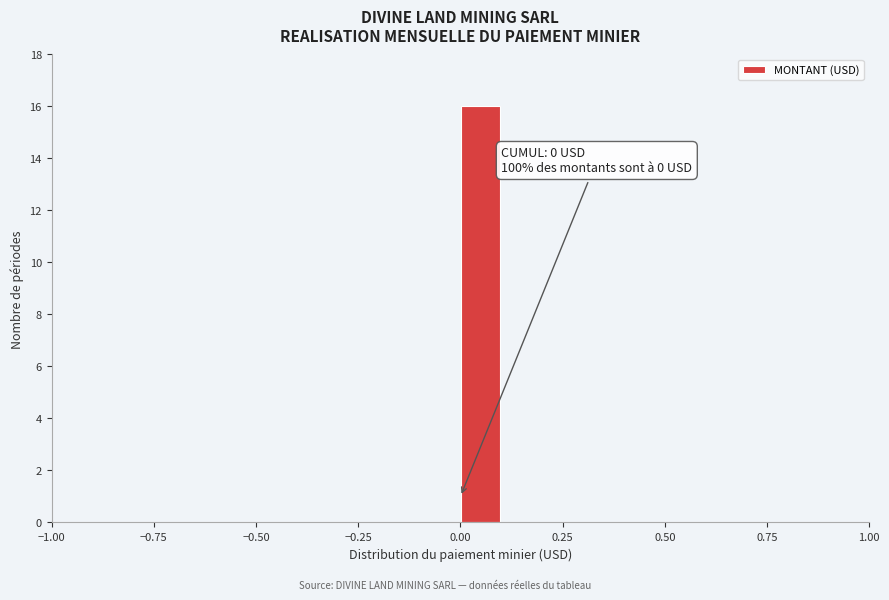

Read against the x-axis, roughly where is the centre of the tallest bar?

0.05